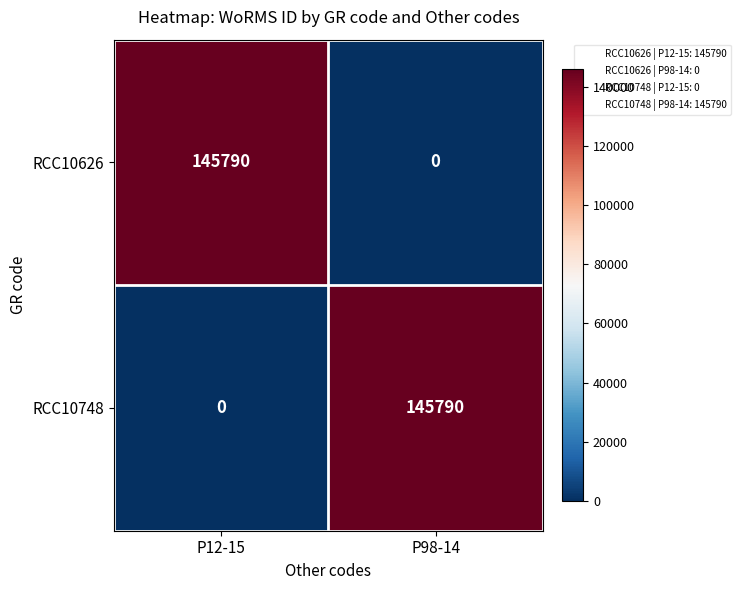

Which category has the lowest value in the RCC10748 series?

P12-15